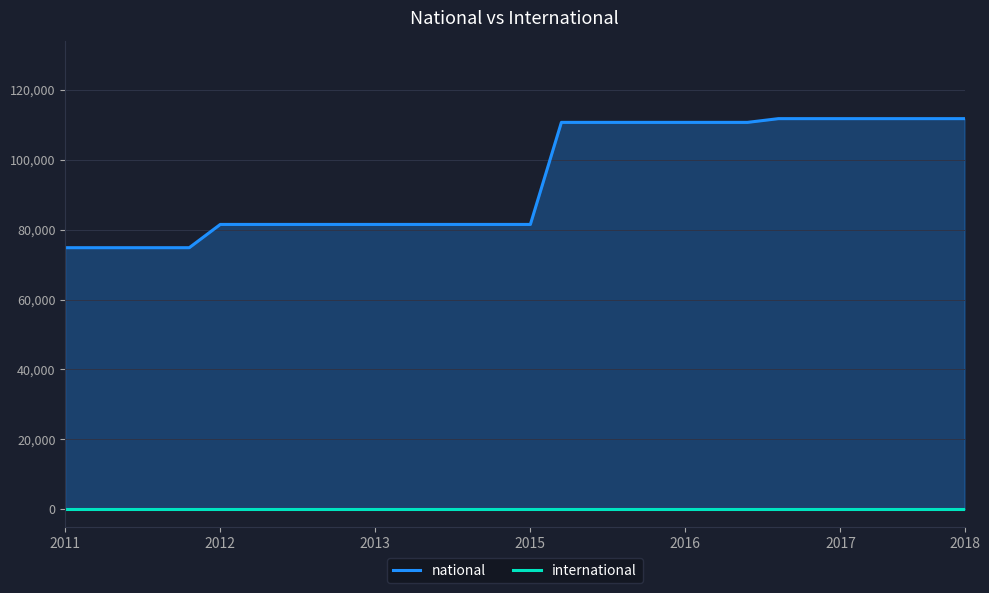

True or false: national has more than 0 interior local peaks.

False